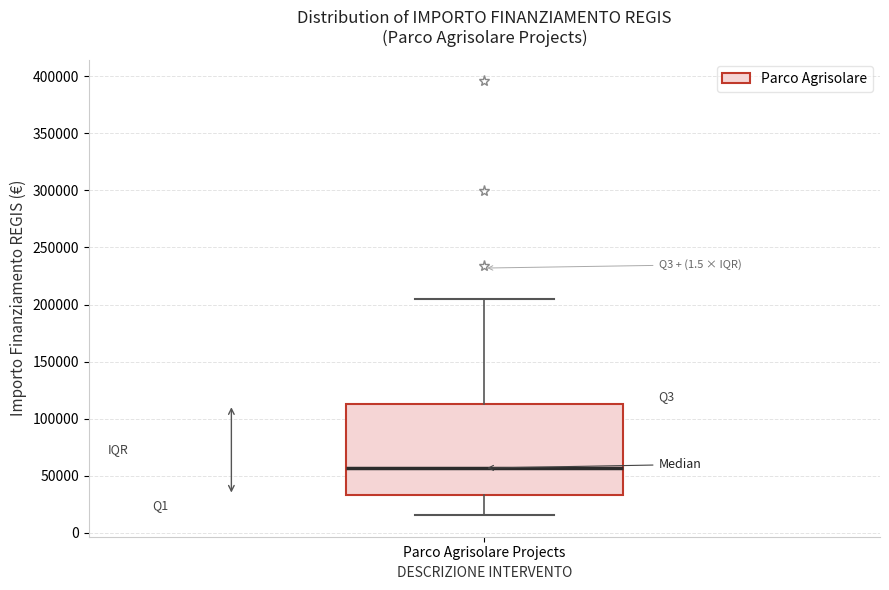

Read this box plot against the y-axis: the position of the median line, the range covered by the box, and the ends of both whiskers. The values are not printed on the chart, so give them approximately, as read against the axis.

median 55000, box 35000 to 115000, whiskers 15000 to 205000